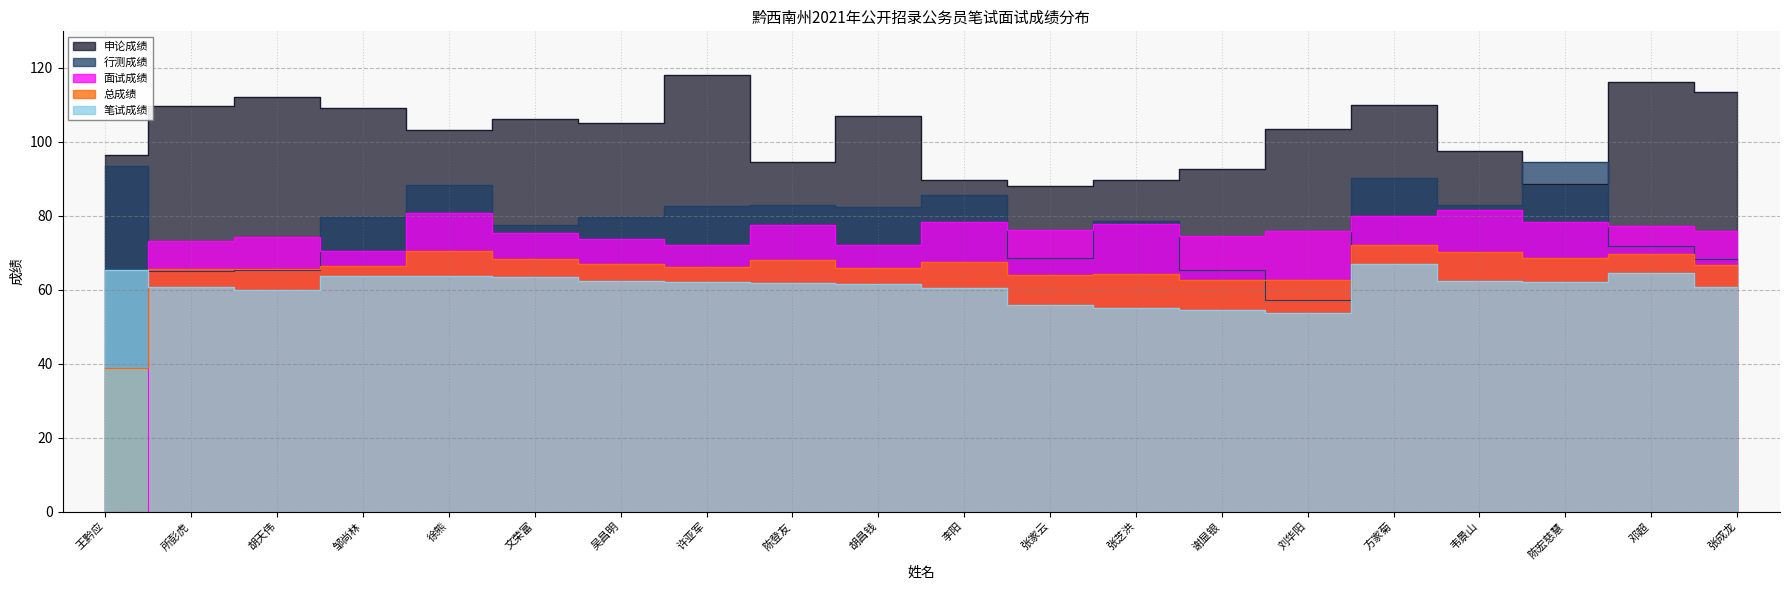

How many values in the 行测成绩 series are below 79?

9